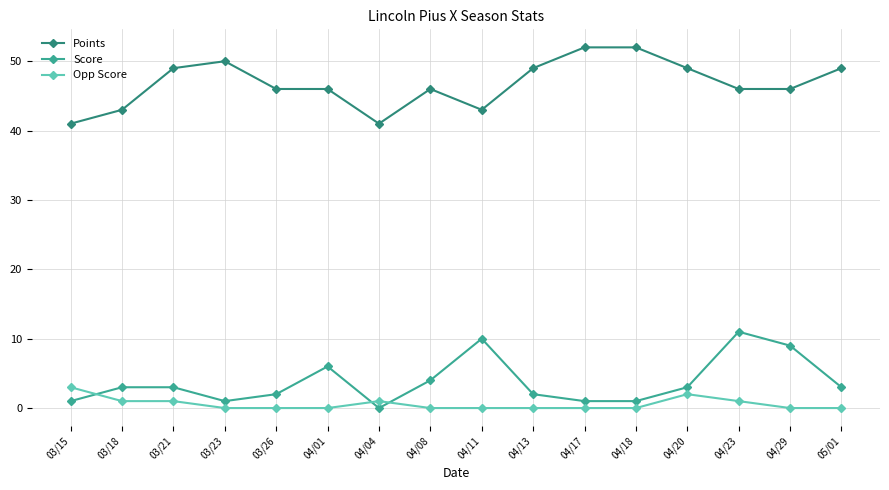

True or false: Score has more than 2 points higher than both neighbors.

True